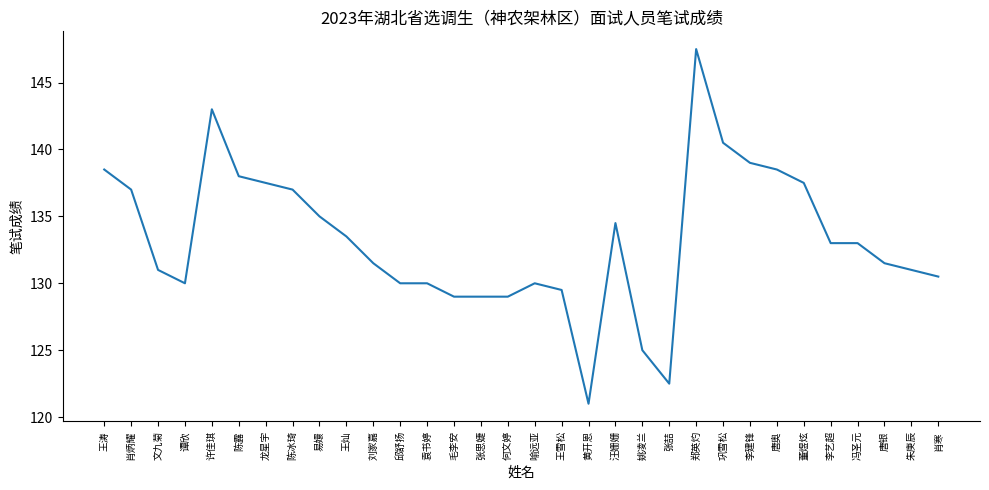

At which category does the chart reach its peak across all series?

郑英灼